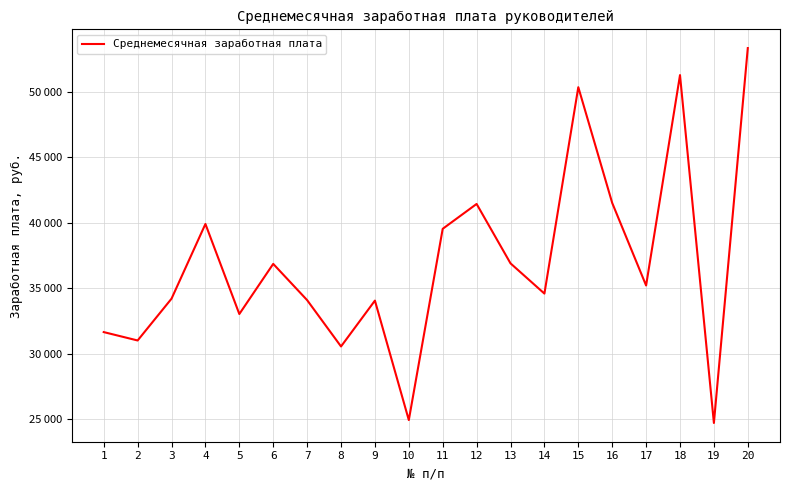

Which category has the highest value across all series?

20